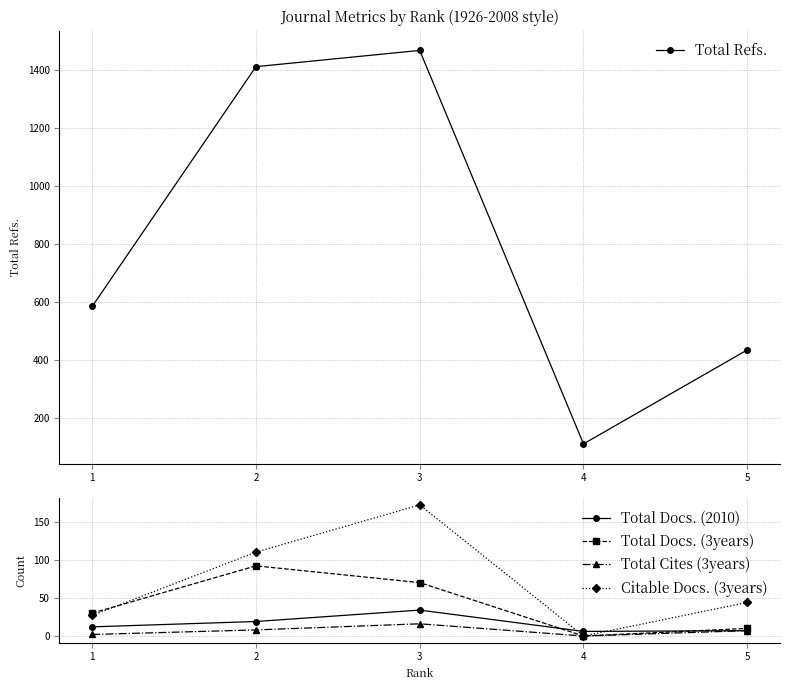

Reading right to left, transcribe all the data shown in this chart.

Total Refs.: 5=435	4=111	3=1468	2=1412	1=585
Total Docs. (2010): 5=7	4=6	3=34	2=19	1=12
Total Docs. (3years): 5=10	4=0	3=70	2=92	1=30
Total Cites (3years): 5=7	4=0	3=16	2=8	1=2
Citable Docs. (3years): 5=44	4=0	3=172	2=110	1=27